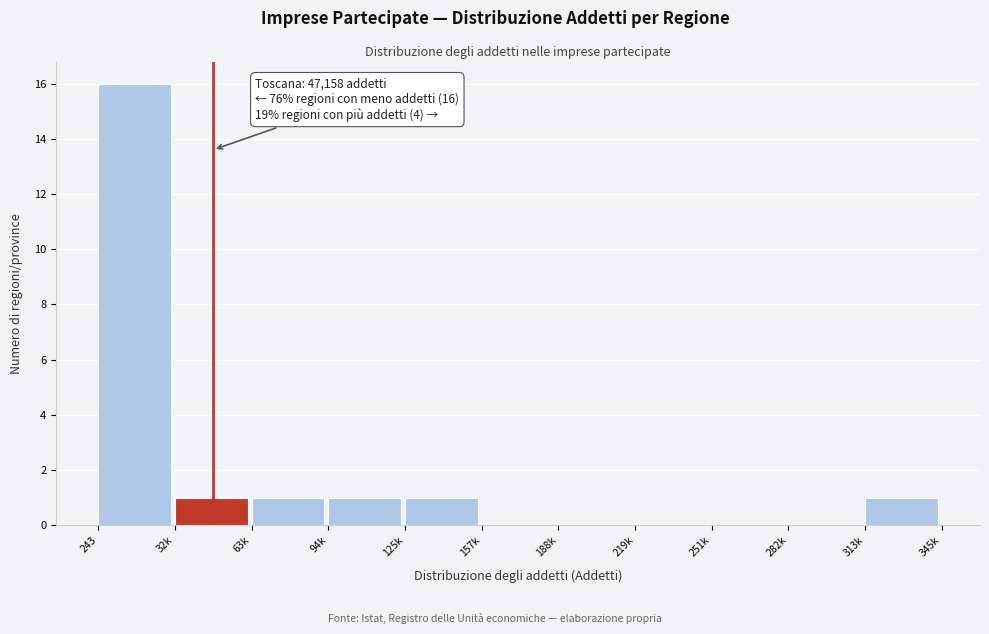

Reading right to left, what are all the values shown in this chart?

313k=1	282k=0	251k=0	219k=0	188k=0	157k=0	125k=1	94k=1	63k=1	32k=1	243=16